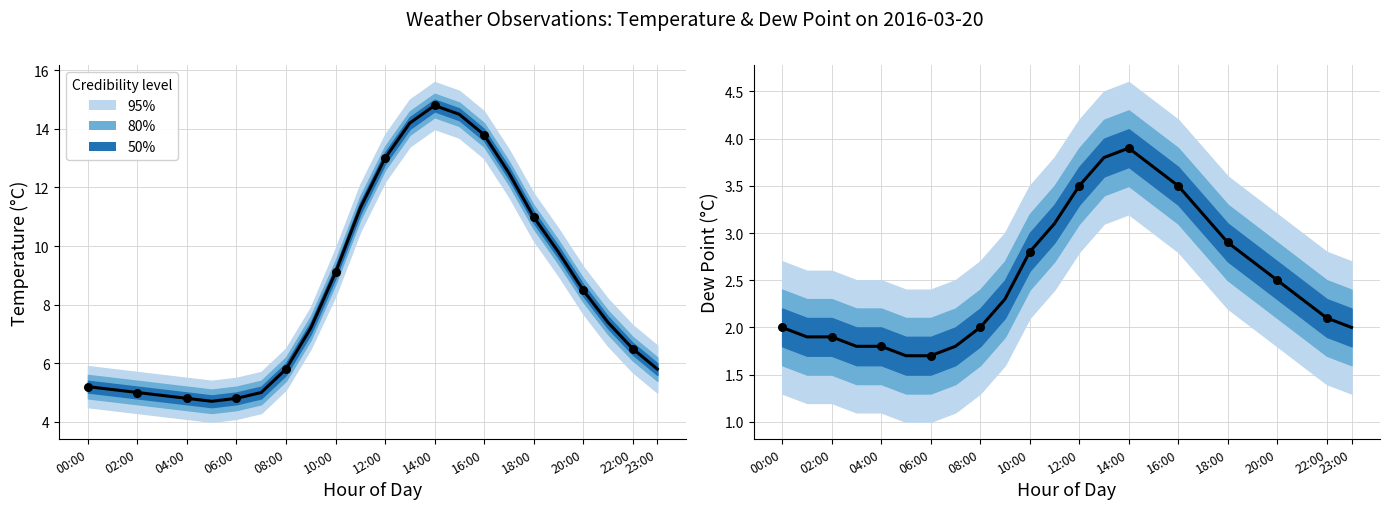

Which series has the widest spread of Y values?

Observed temp